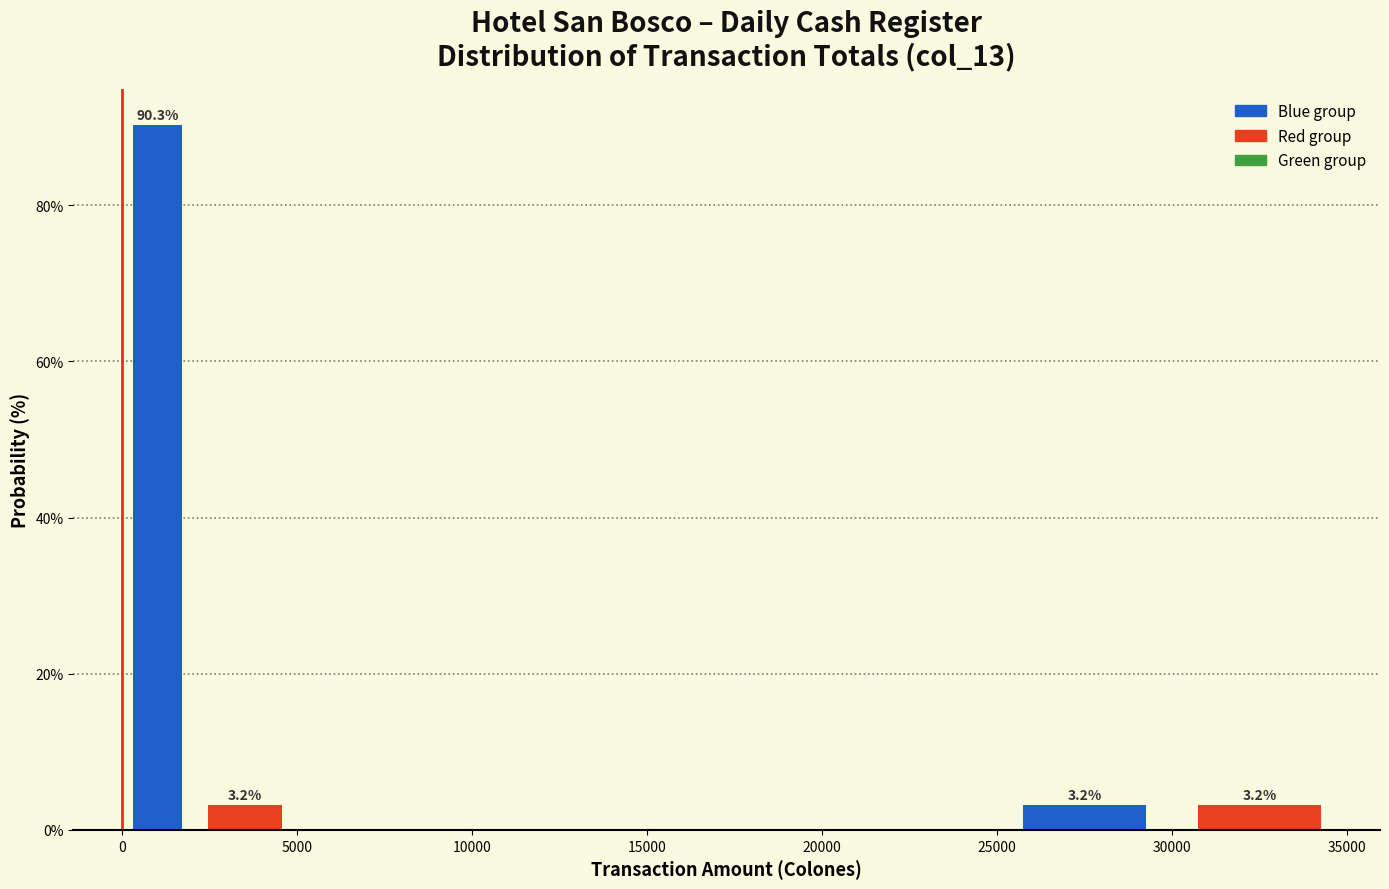

Which range on the x-axis has the tallest bar?

0 to 2000